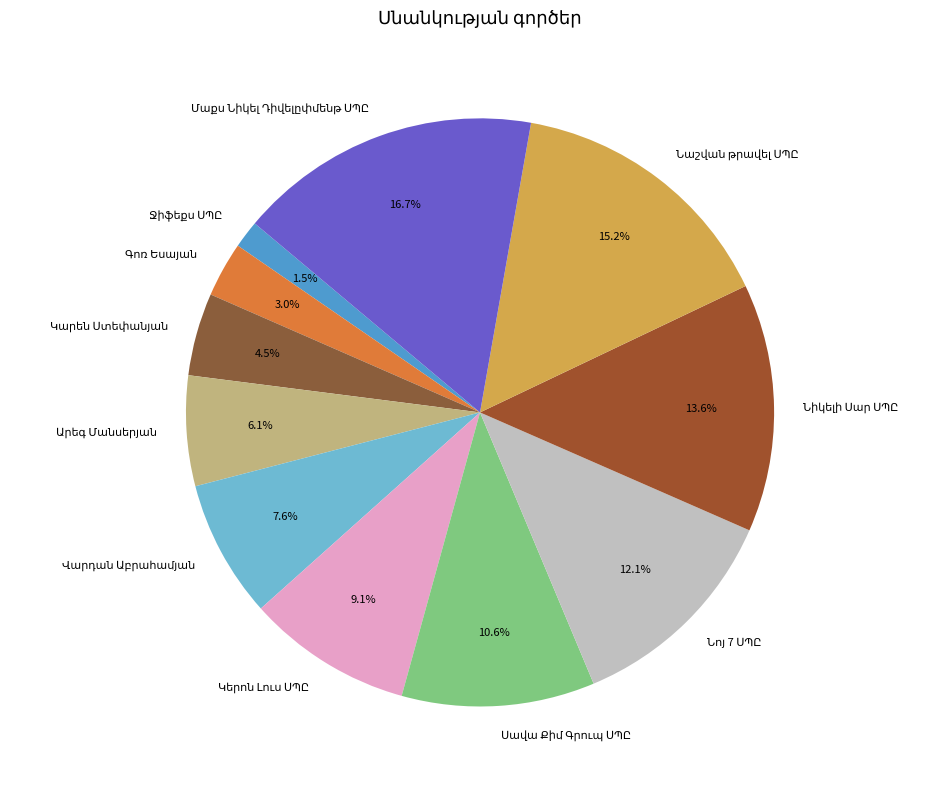

Is there any slice that represents more than half of the pie?

No